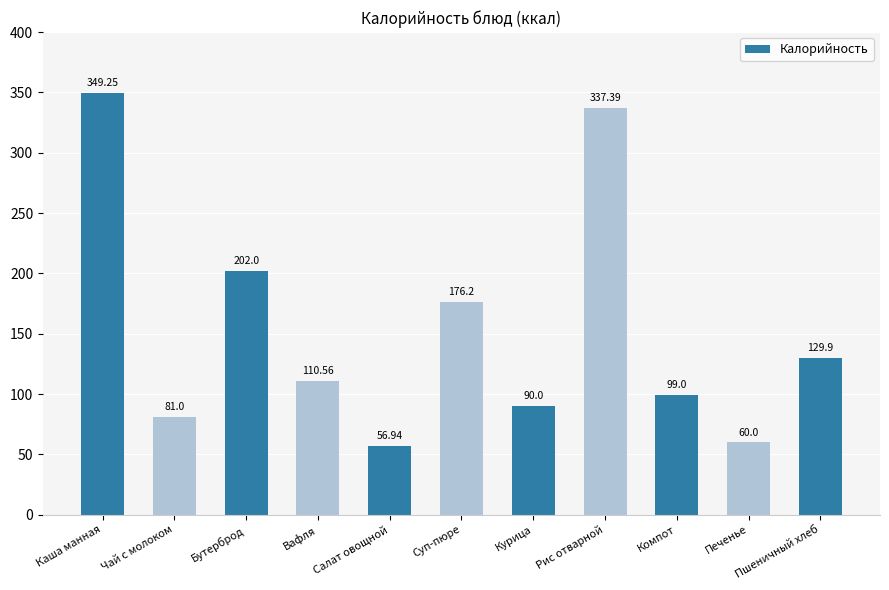

How many bars are there in total?

11